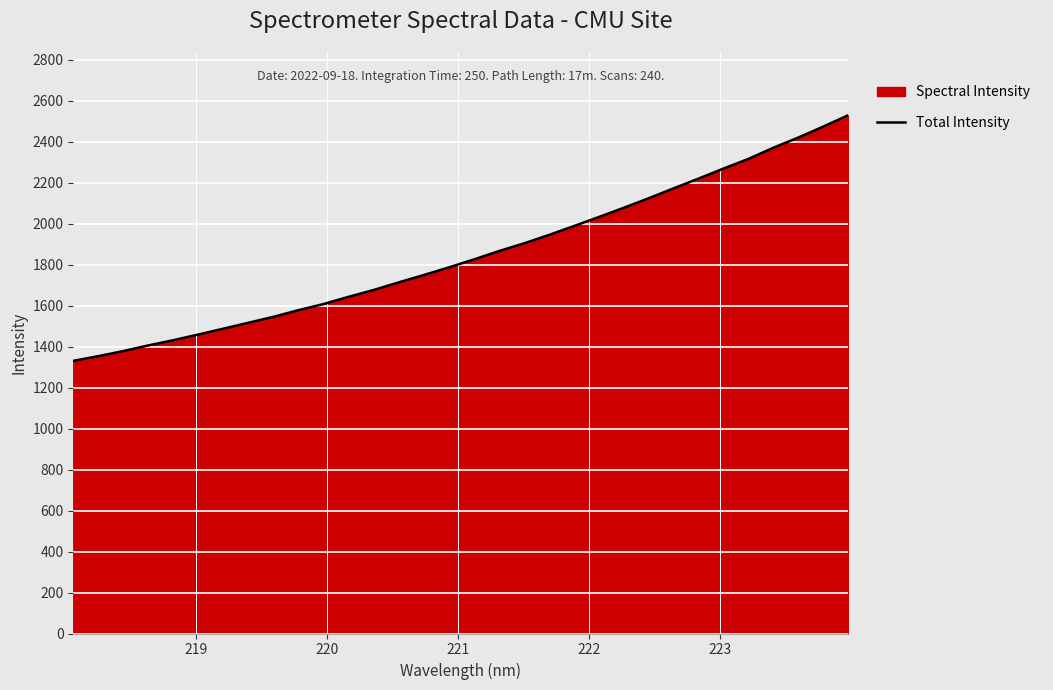

Reading left to right, list all the values displayed in this chart.

1331.1	1354.0	1379.0	1406.5	1432.0	1459.9	1488.2	1517.2	1546.1	1578.5	1608.5	1643.7	1676.9	1713.9	1749.8	1786.7	1825.7	1866.4	1903.9	1945.0	1988.4	2032.8	2077.9	2124.5	2173.0	2220.8	2269.8	2317.0	2371.6	2421.4	2475.0	2530.4